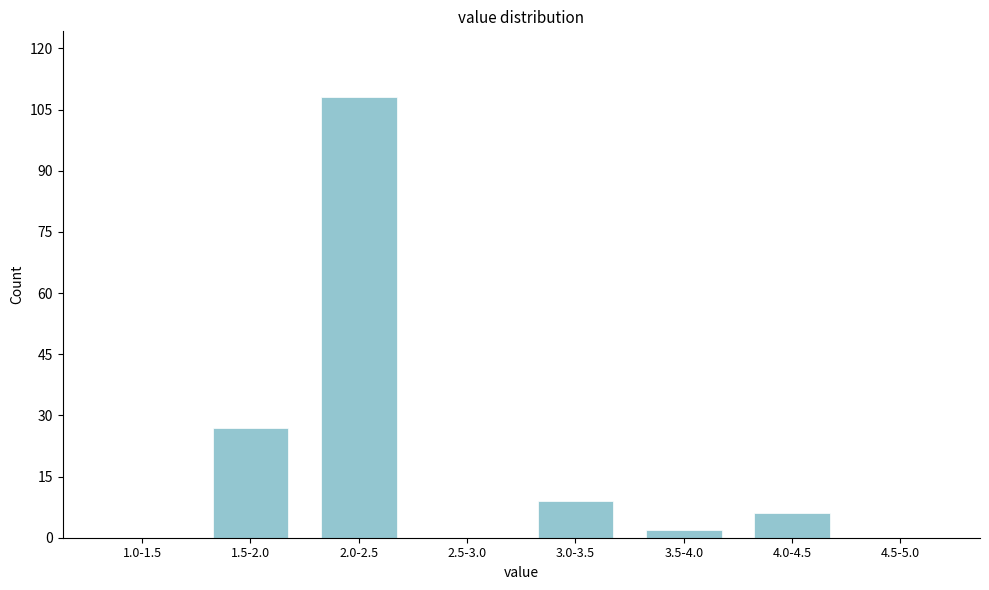

Reading left to right, list all the values displayed in this chart.

1.0-1.5=0	1.5-2.0=27	2.0-2.5=108	2.5-3.0=0	3.0-3.5=9	3.5-4.0=2	4.0-4.5=6	4.5-5.0=0